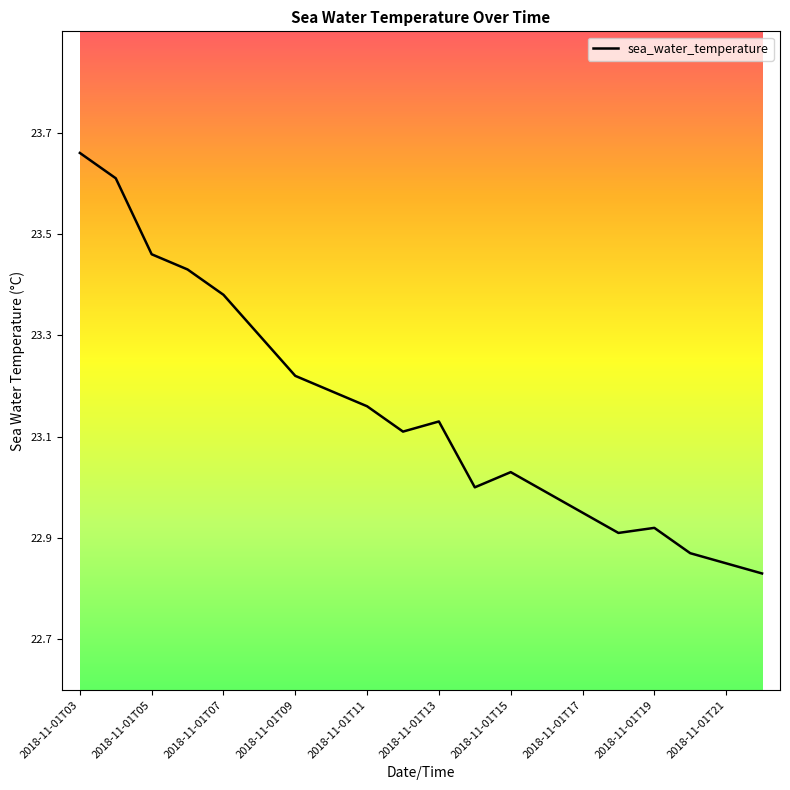

What is the difference between the maximum and minimum values?

0.8